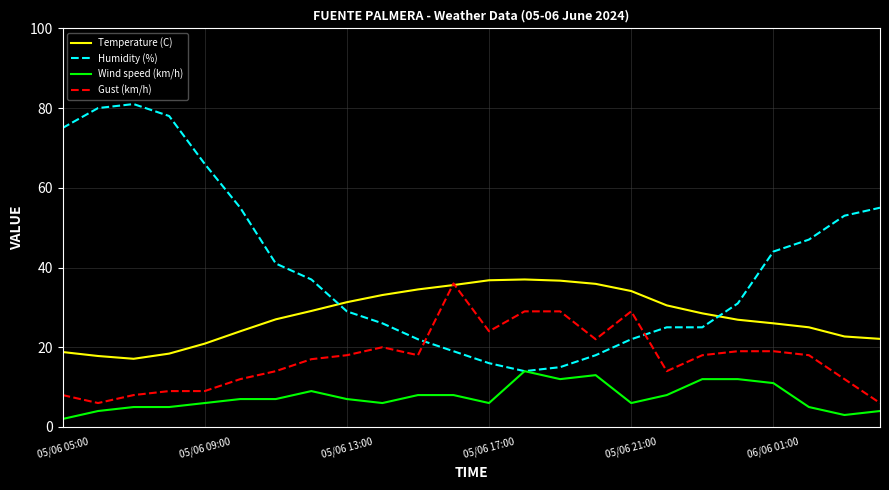

Which series has the largest total across all categories?

Humidity (%)